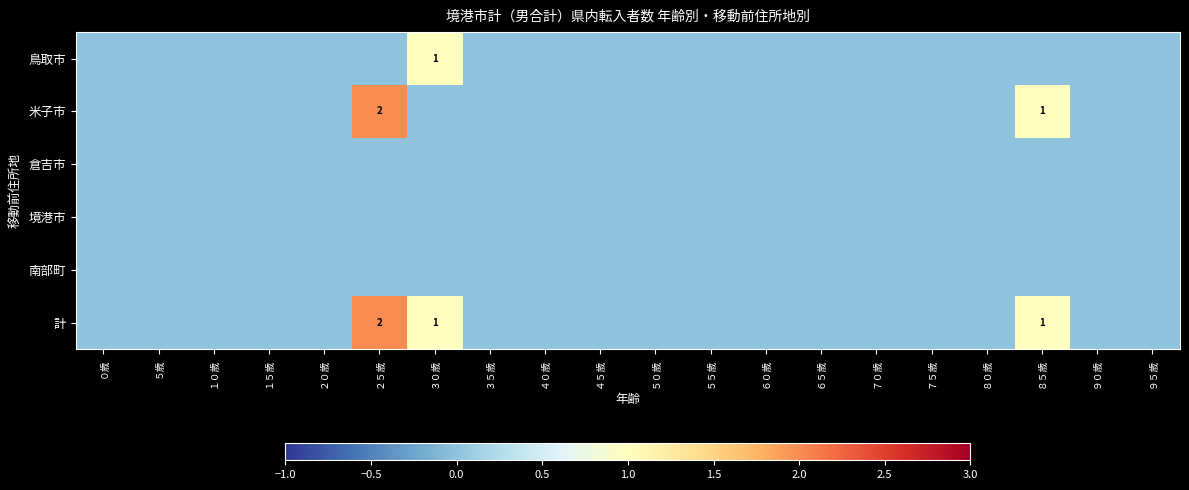

How many distinct data groups are displayed?

6